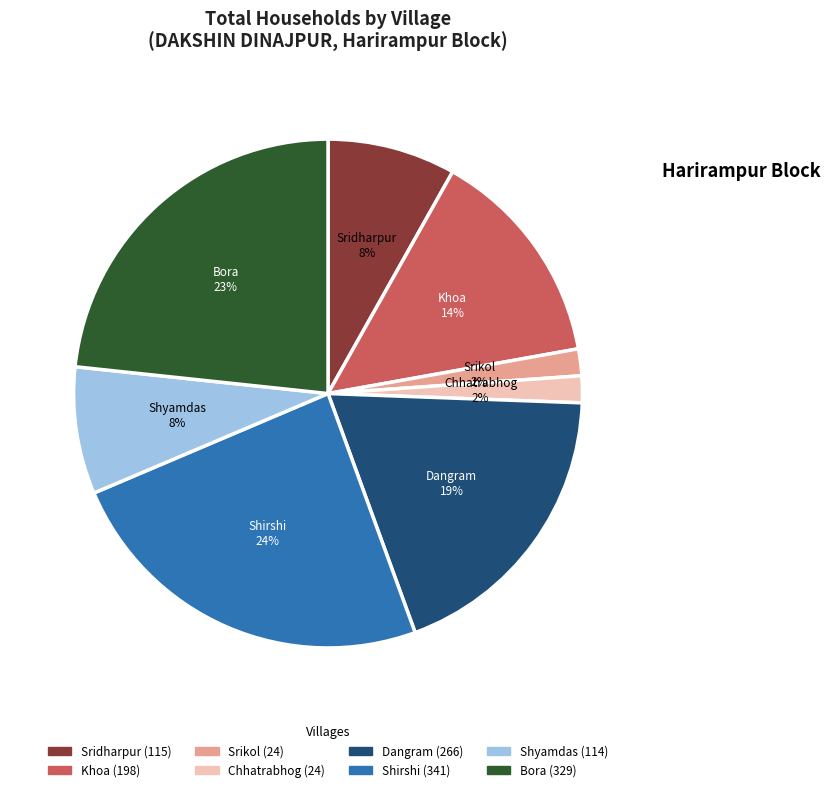

Is it true that Bora is 23% of the pie?

True